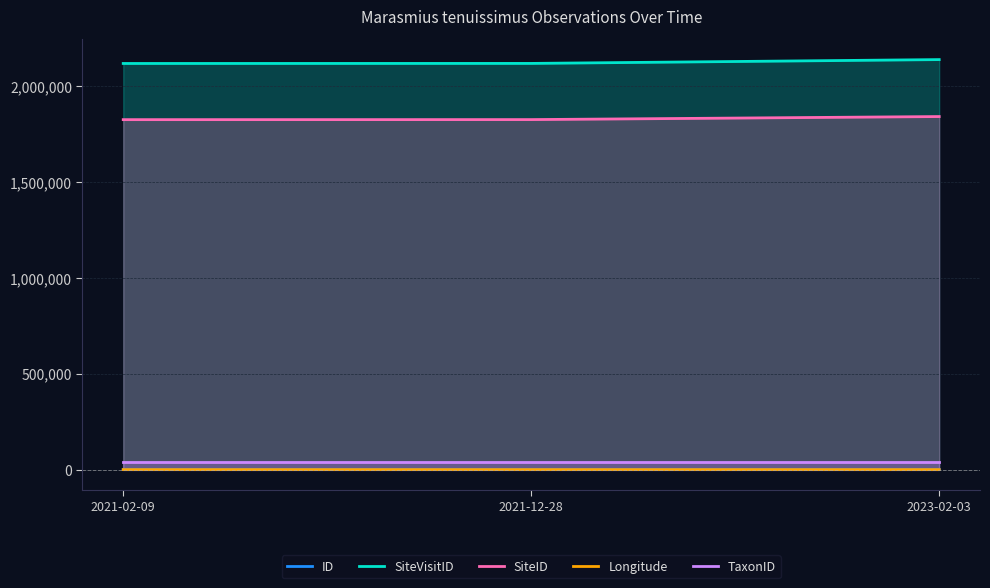

What is the value of the Longitude point at the 2nd from the left?

152.9